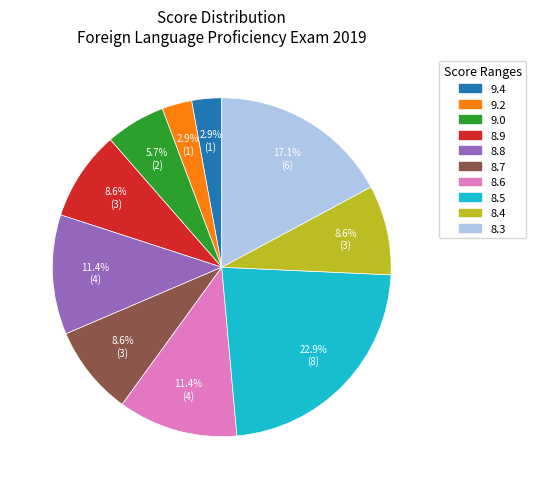

True or false: 8.5 accounts for 23% of the total.

True